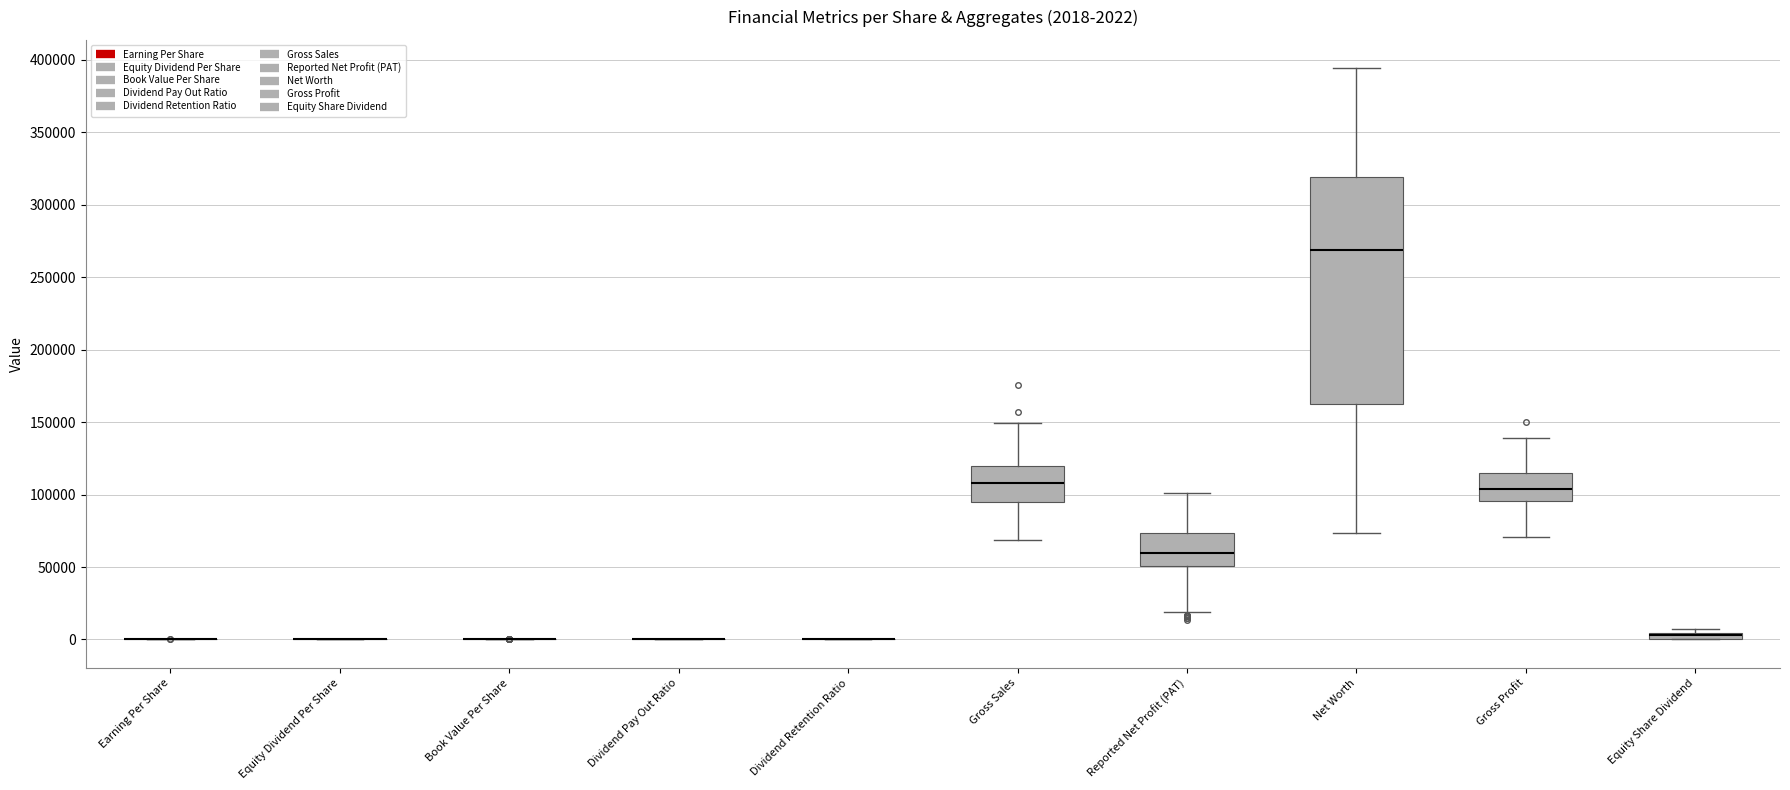

Which box is the tallest, from its lower edge to its upper edge?

Net Worth